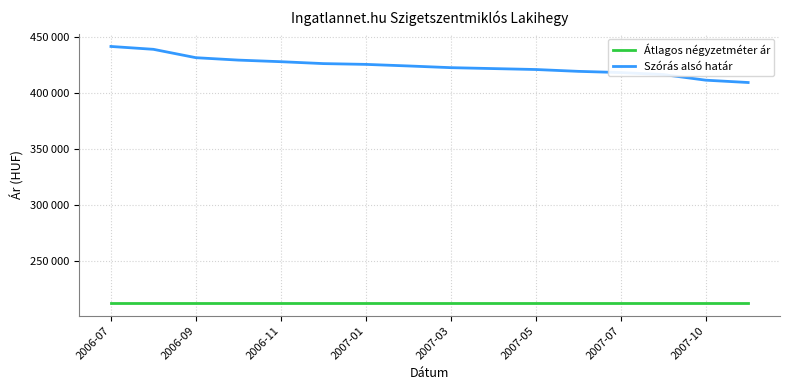

What are all the series names shown in the legend?

Átlagos négyzetméter ár, Szórás alsó határ